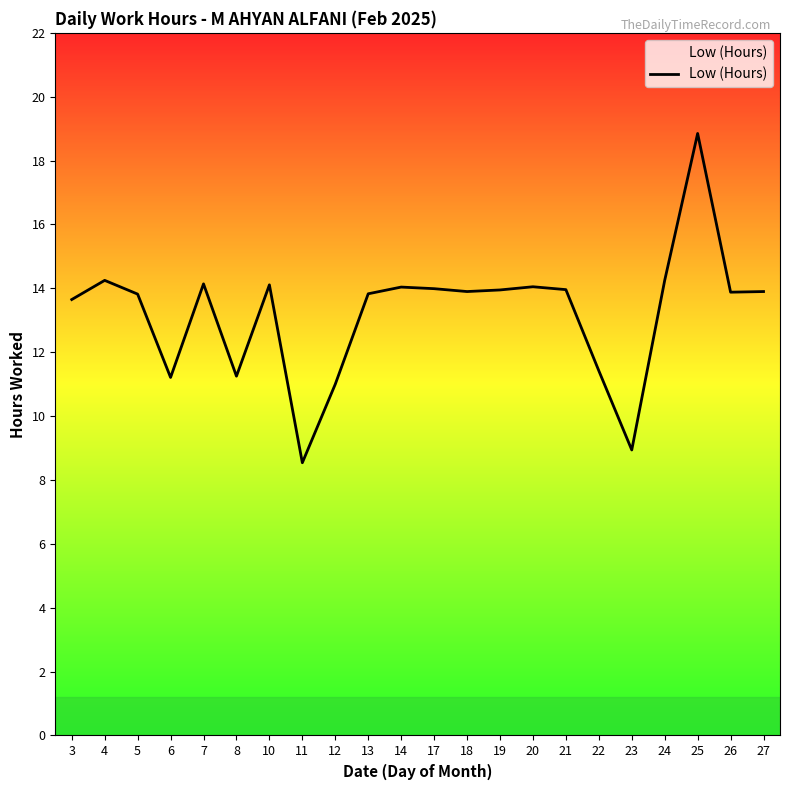

What is the average value?

13.2